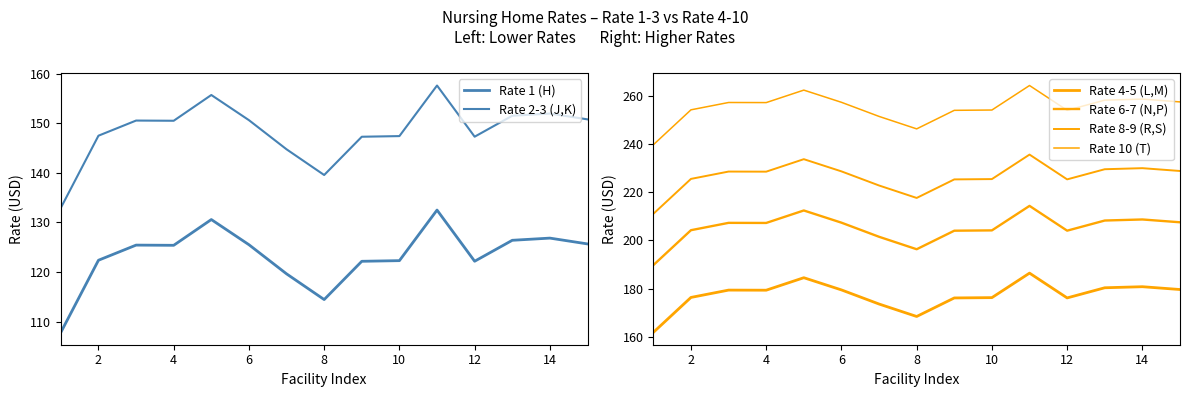

List the series in order of their overall mean, highest first.

Rate 10 (T), Rate 8-9 (R,S), Rate 6-7 (N,P), Rate 4-5 (L,M), Rate 2-3 (J,K), Rate 1 (H)